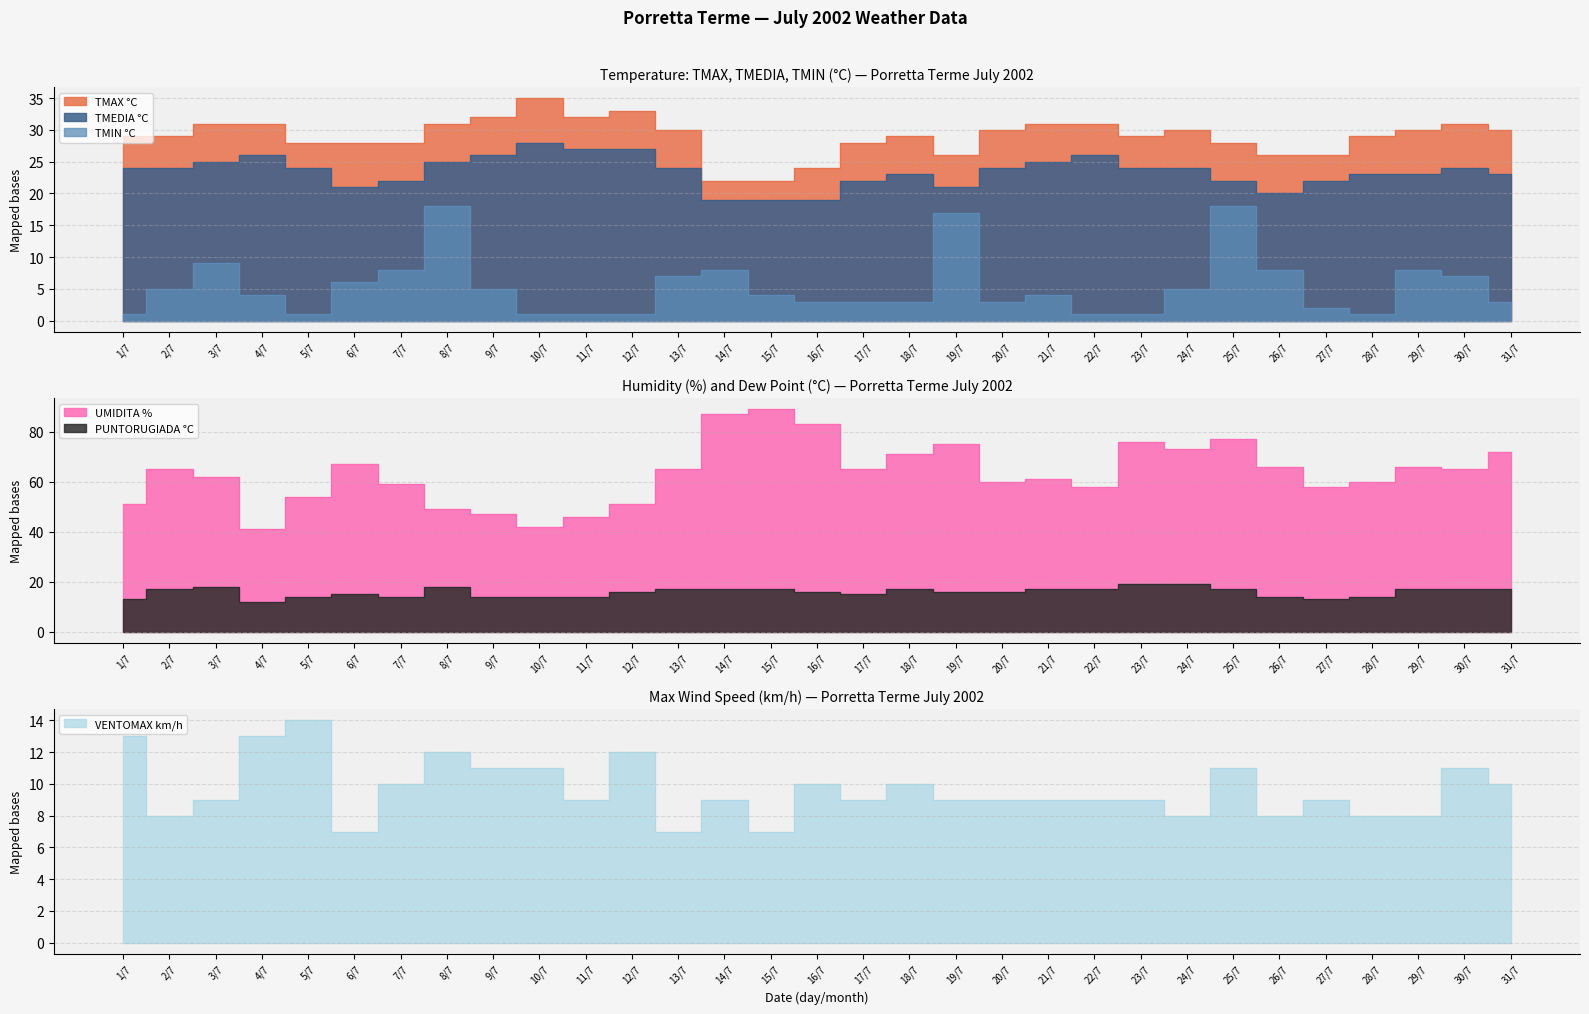

Which series changed the most between 18/7 and 28/7?

UMIDITA %